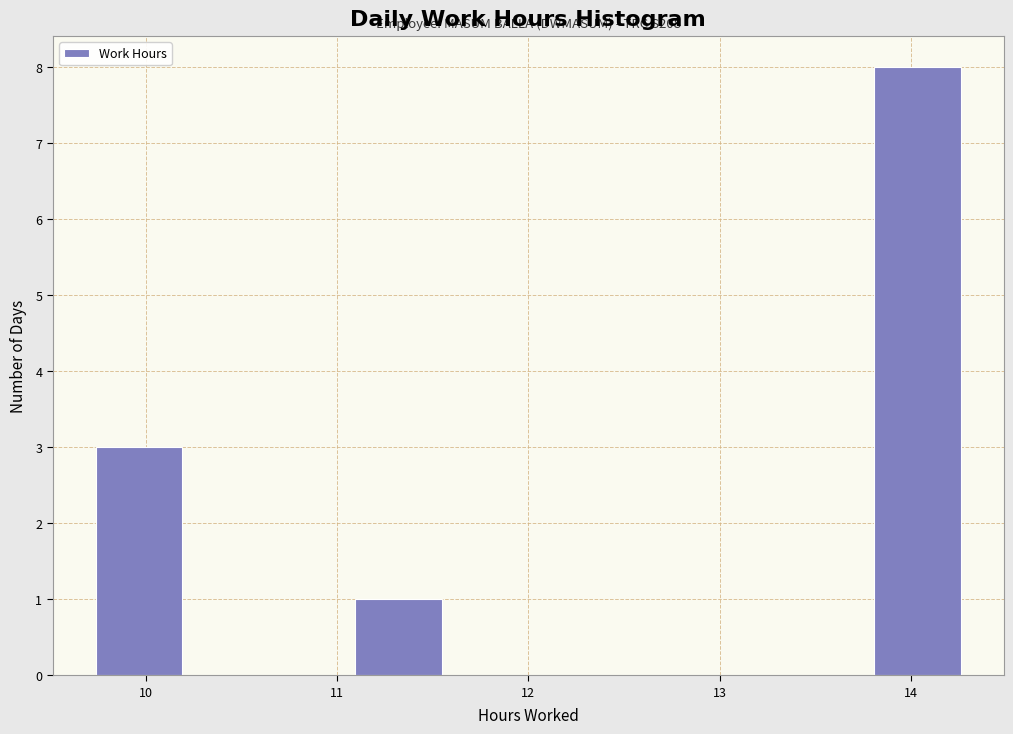

Which range on the x-axis has the tallest bar?

13.8 to 14.3